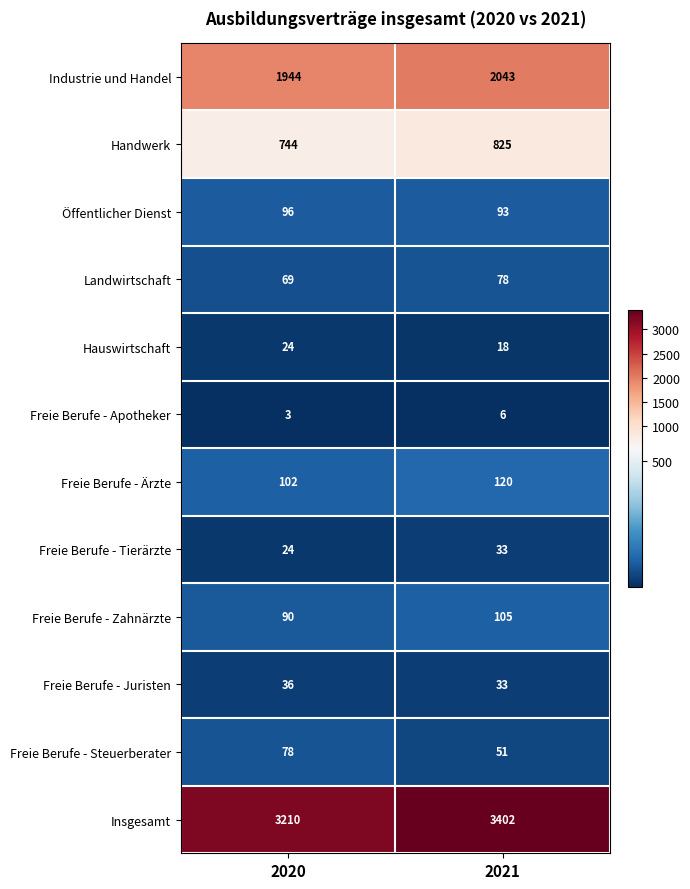

True or false: Hauswirtschaft has a value of 24 at 2020.

True